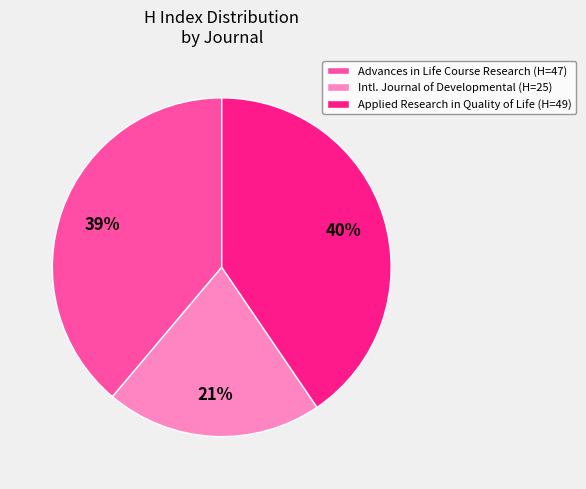

Rank the categories by value from lowest to highest.

Intl. Journal of Developmental (H=25), Advances in Life Course Research (H=47), Applied Research in Quality of Life (H=49)